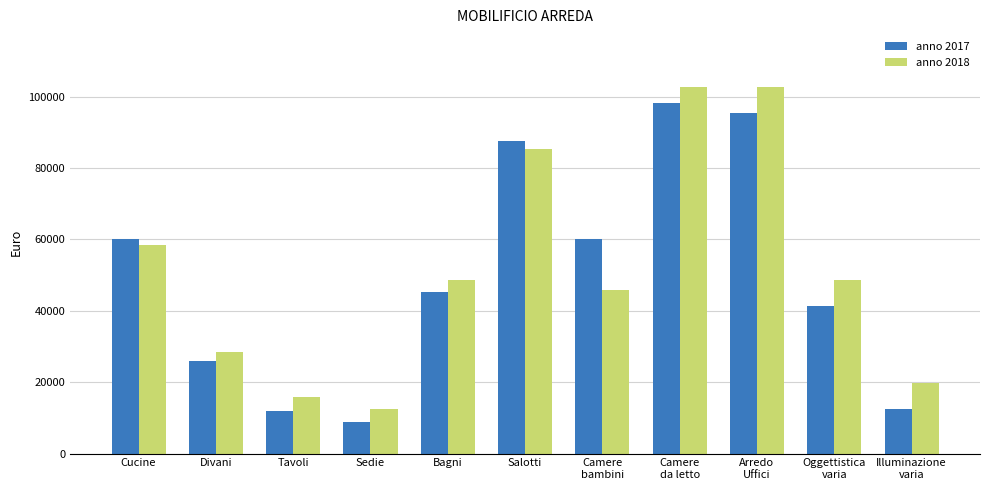

What is the difference between the second highest and second lowest values in the anno 2018 series?

86710.0